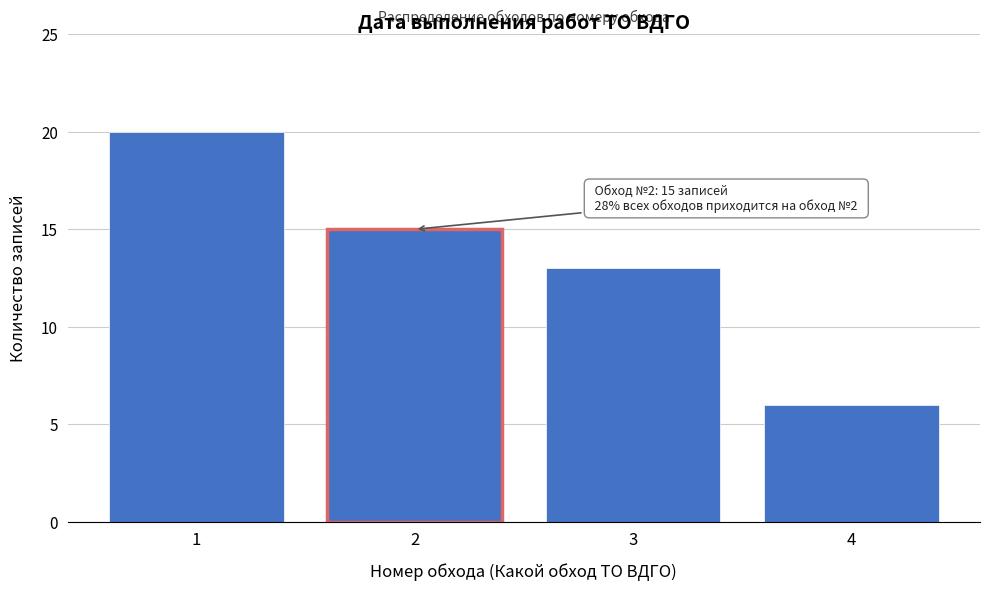

Reading right to left, list all the values displayed in this chart.

4=6	3=13	2=15	1=20